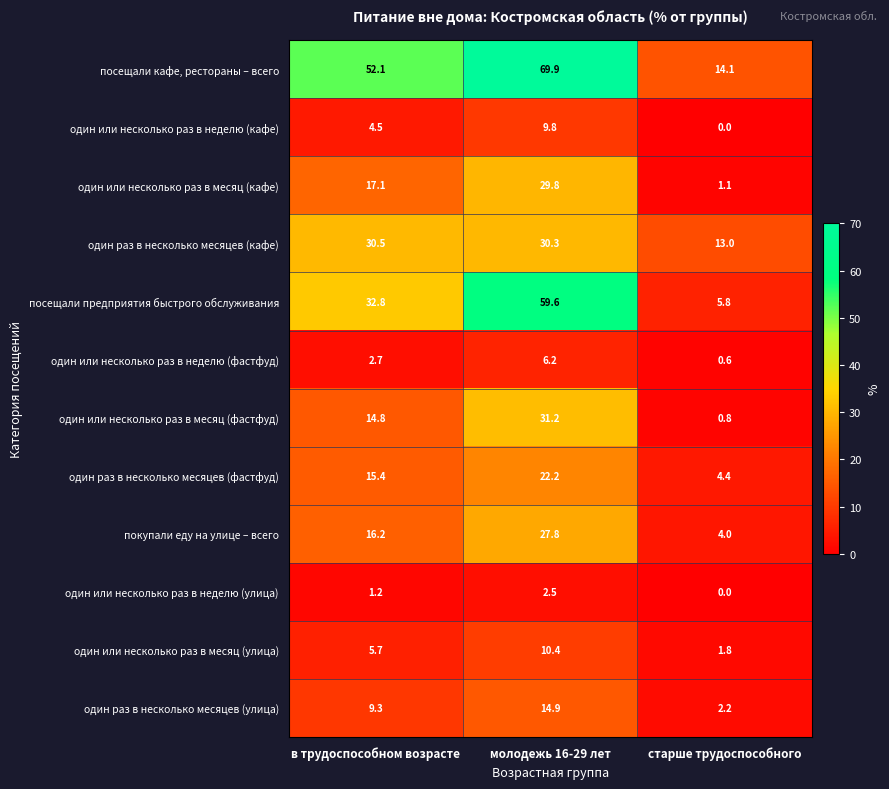

Rank the series by their maximum value, from highest to lowest.

посещали кафе, рестораны – всего, посещали предприятия быстрого обслуживания, один или несколько раз в месяц (фастфуд), один раз в несколько месяцев (кафе), один или несколько раз в месяц (кафе), покупали еду на улице – всего, один раз в несколько месяцев (фастфуд), один раз в несколько месяцев (улица), один или несколько раз в месяц (улица), один или несколько раз в неделю (кафе), один или несколько раз в неделю (фастфуд), один или несколько раз в неделю (улица)